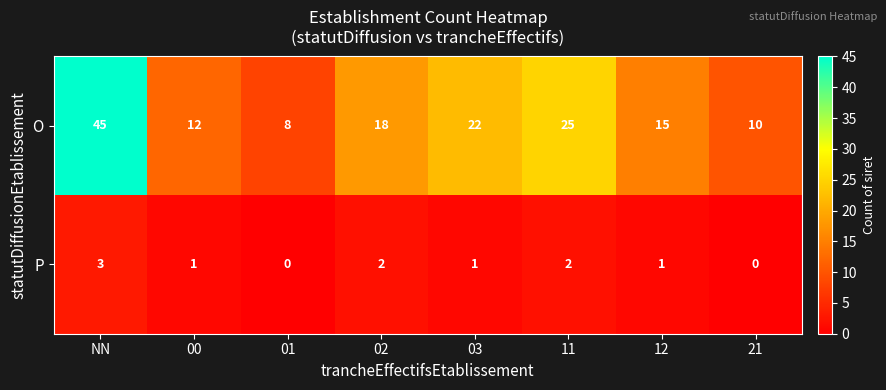

What is the maximum value shown in the chart?

45